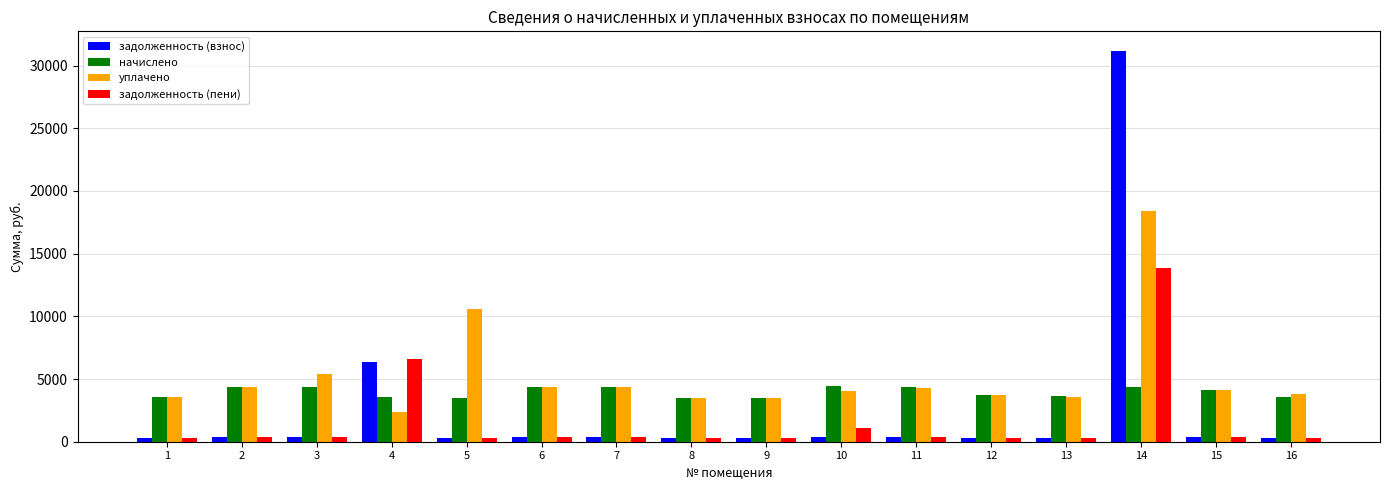

What is the lowest value of the задолженность (пени) series?

291.3